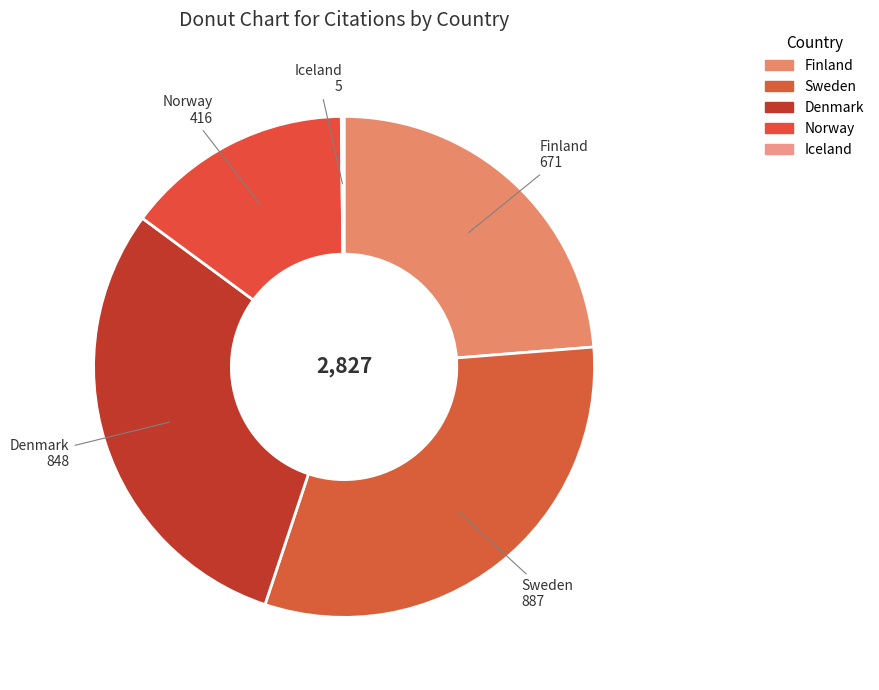

Which slice is the largest?

Sweden